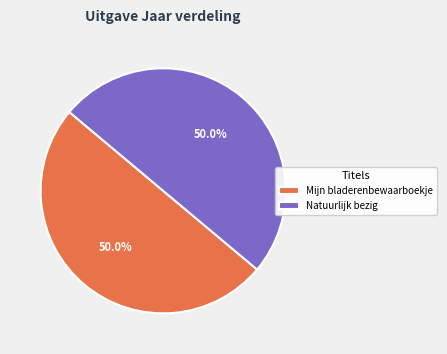

How many segments does this pie chart have?

2